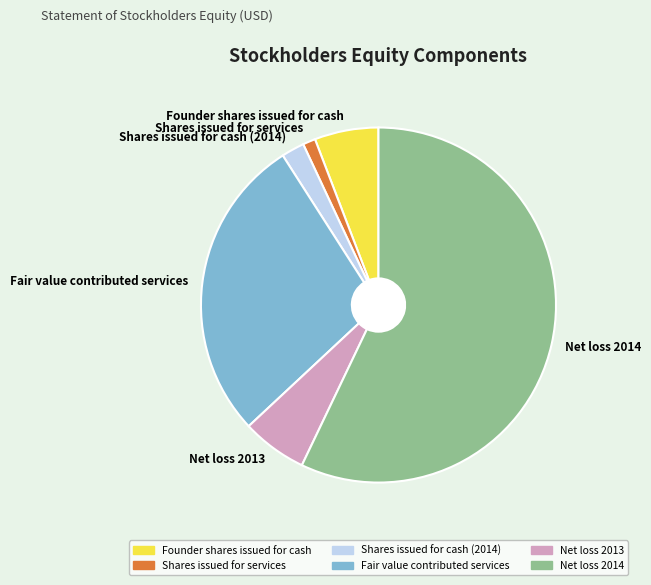

Does Net loss 2014 account for over 50% of the chart?

Yes